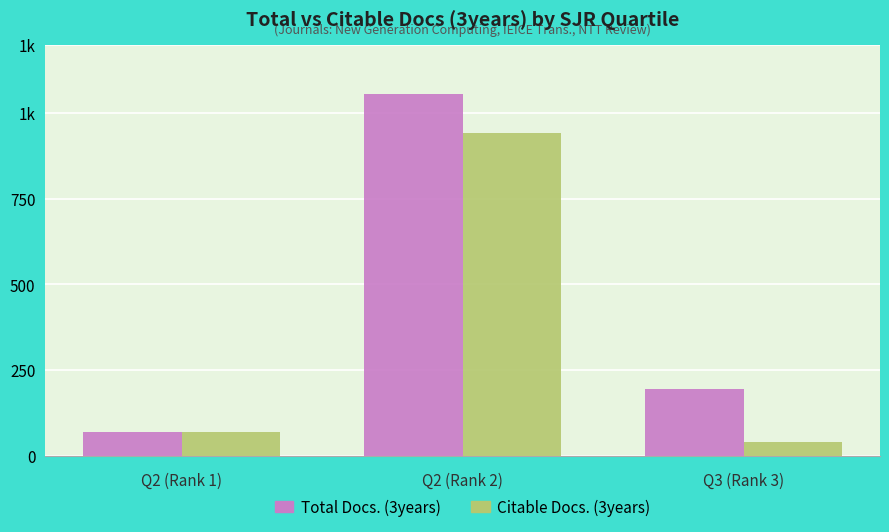

What is the total value across all series at Q2 (Rank 1)?

139